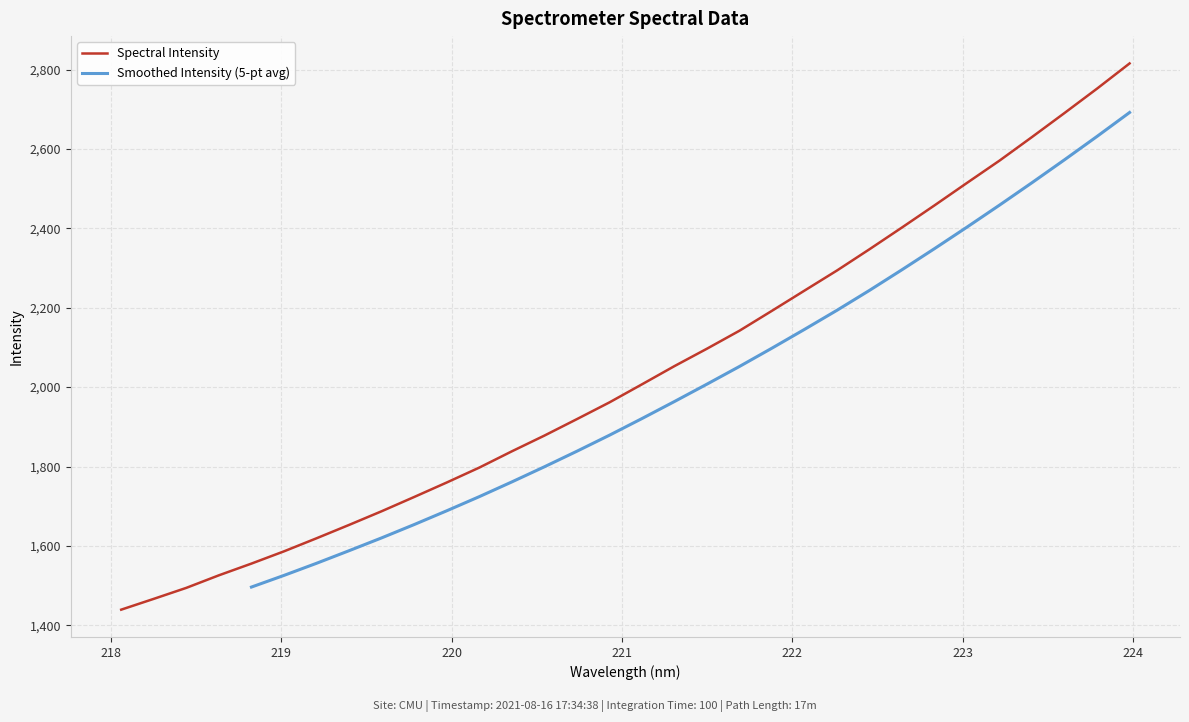

How many data points are above 2007?

16